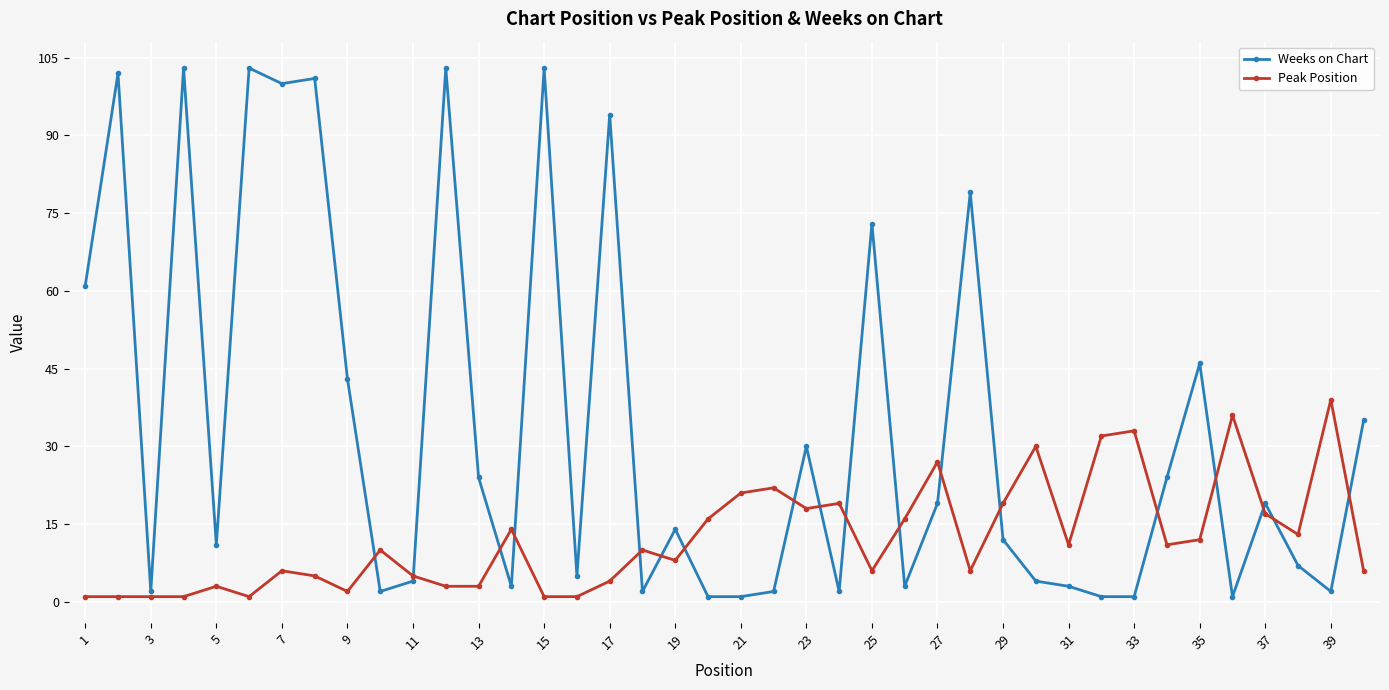

Which series has the largest total across all categories?

Weeks on Chart